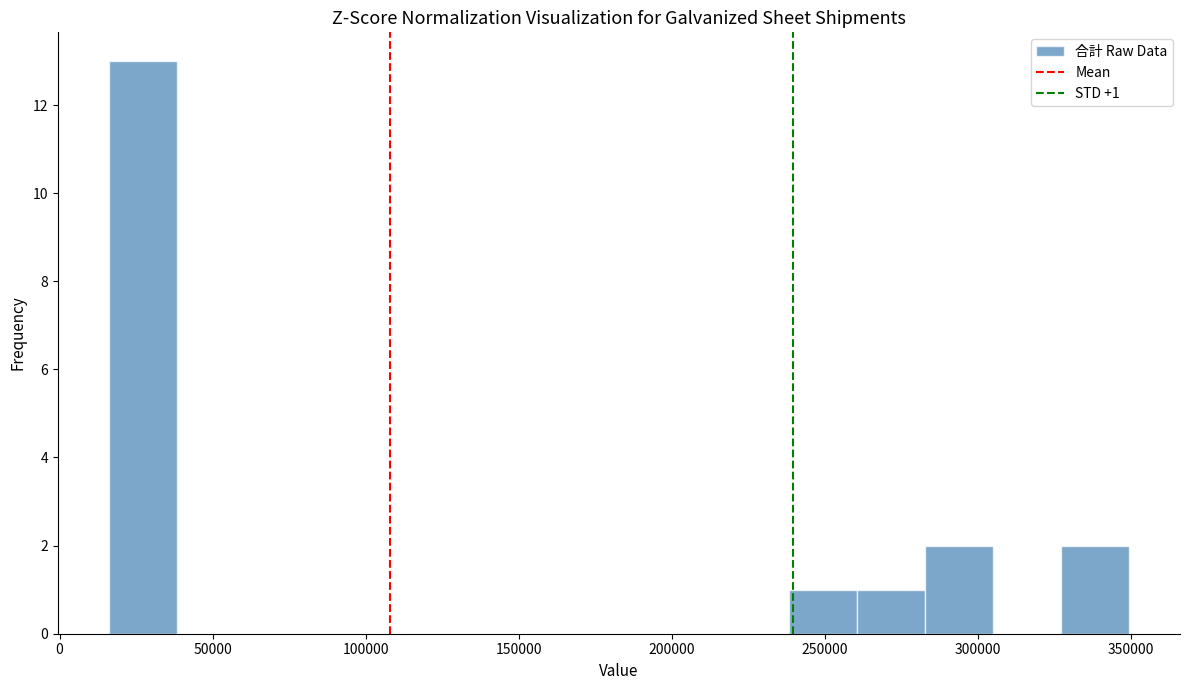

Over which range of the x-axis is the bar tallest?

15000 to 40000